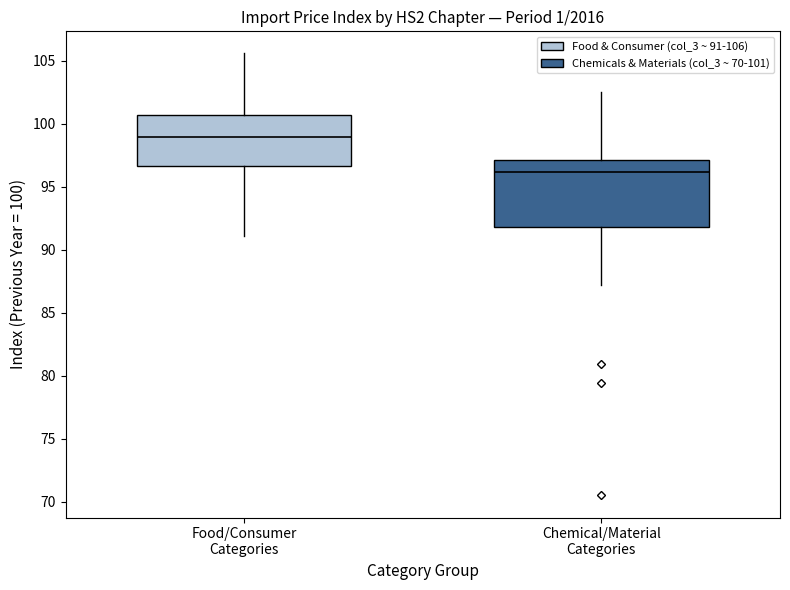

Which box has the highest median line?

Food/Consumer Categories